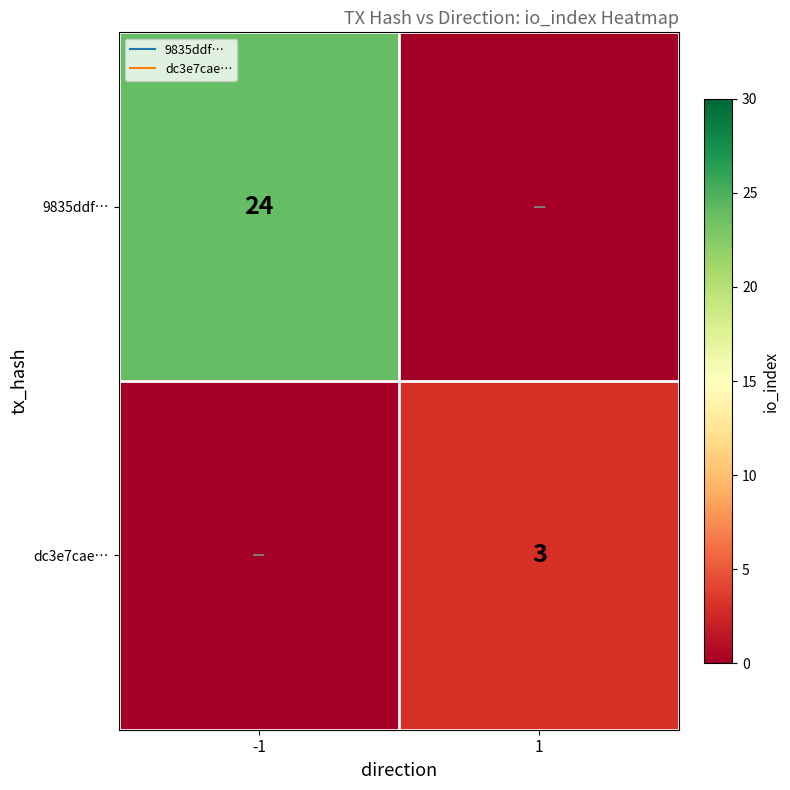

What is the difference between the dc3e7cae… values at 1 and -1?

3